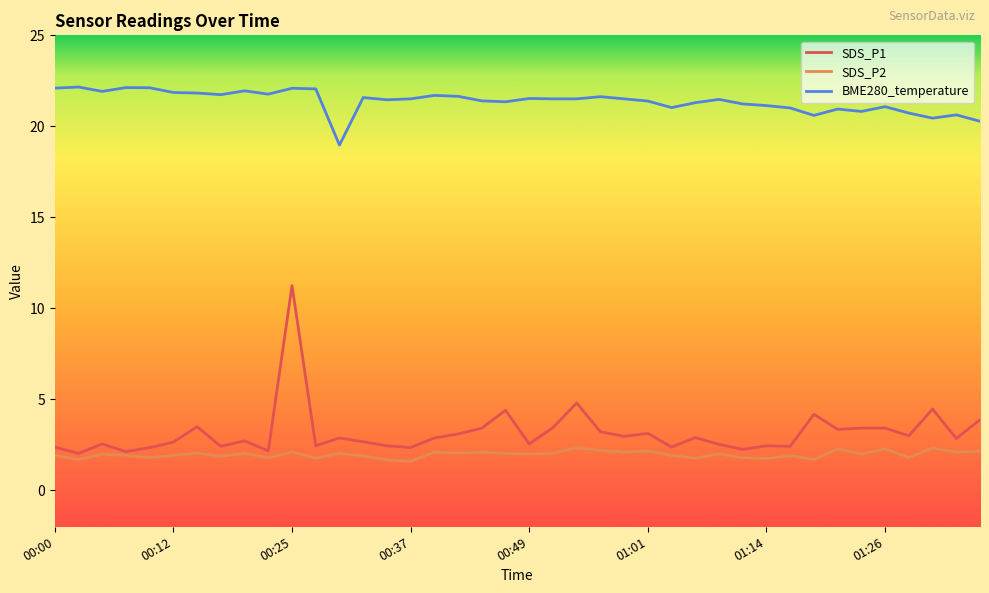

Which series has the widest spread of values?

SDS_P1